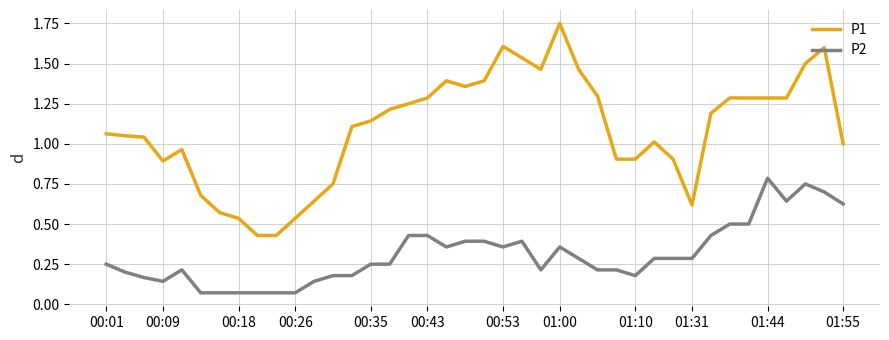

Which series has the largest total across all categories?

P1